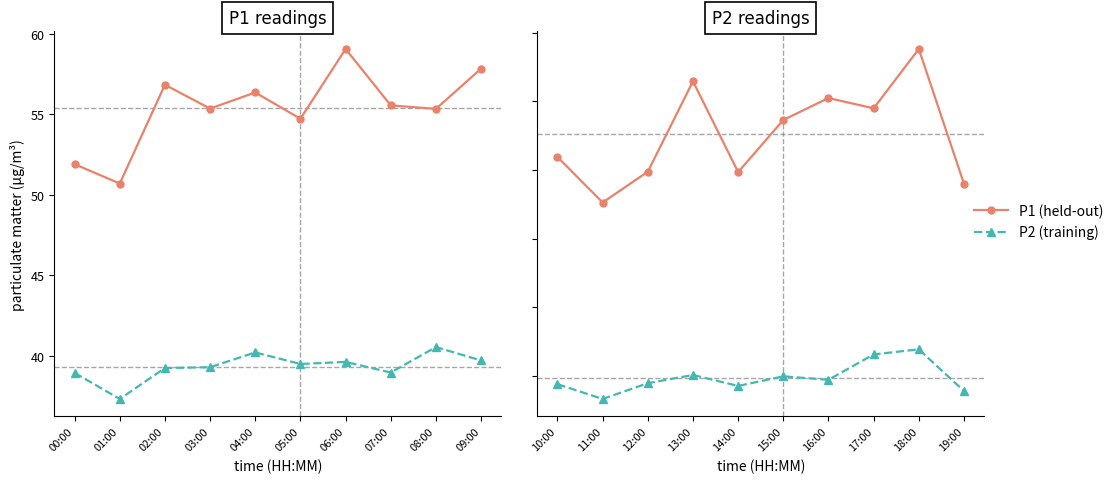

True or false: P2 and P1 cross at least once.

False